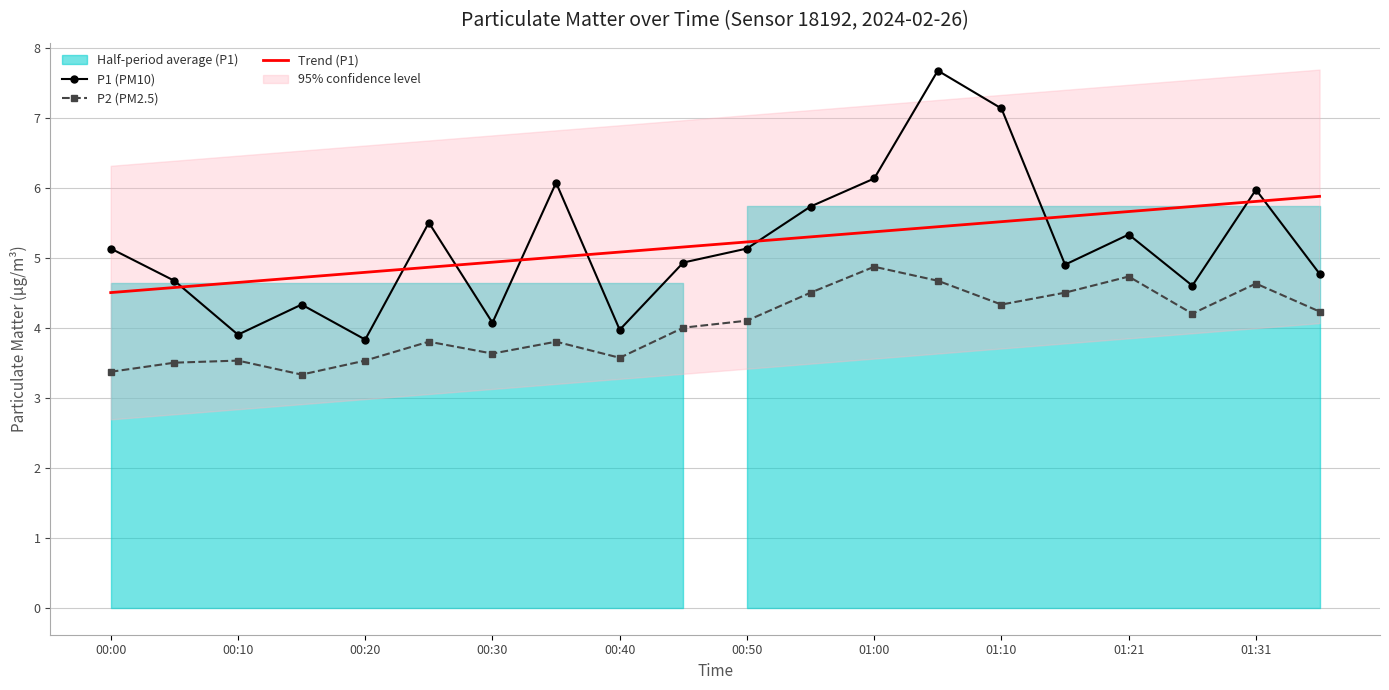

Which series has the widest spread of values?

P1 (PM10)